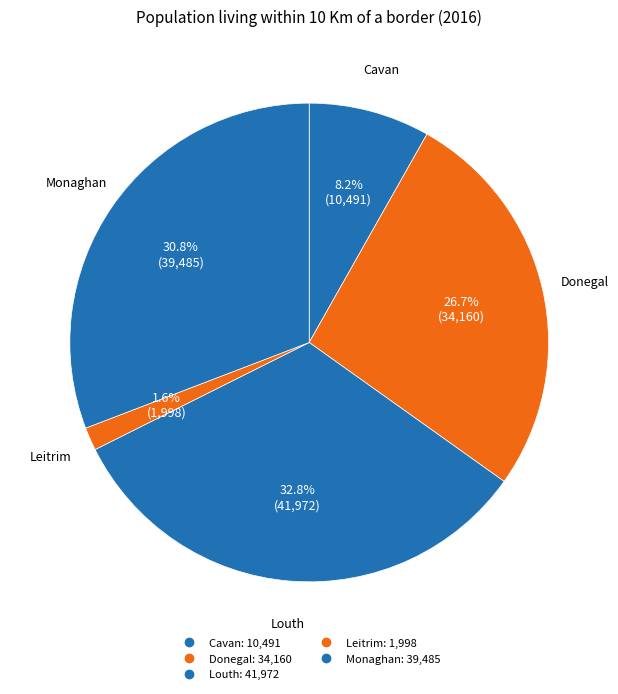

To the nearest percent, what is the difference between the largest and smallest slice percentages?

31%